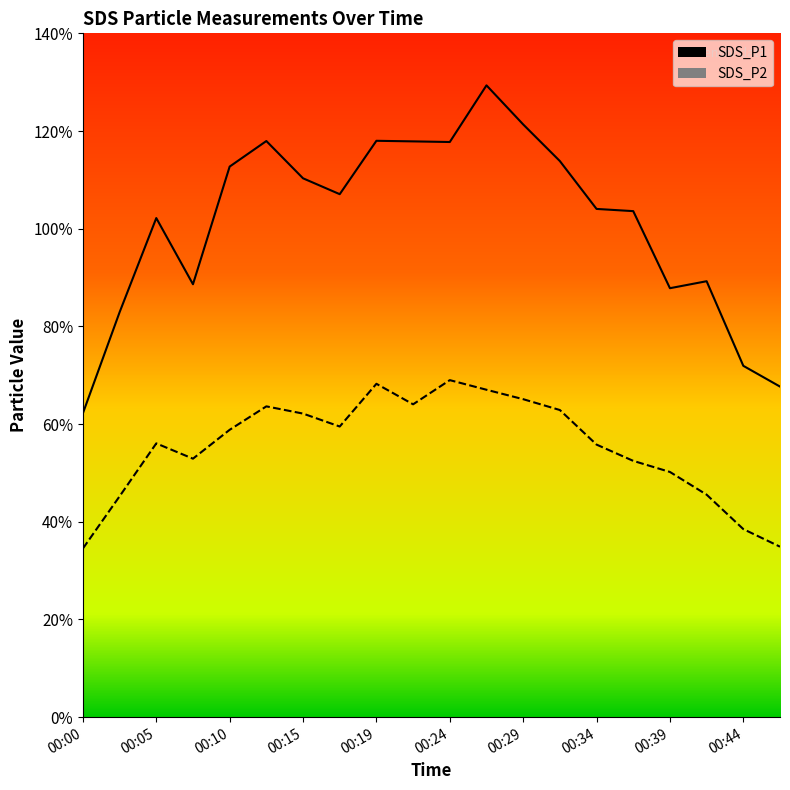

At which label is SDS_P2 closest to 51?

00:39